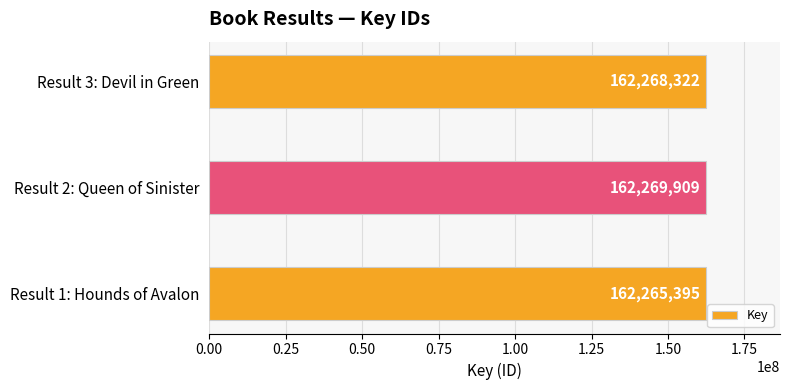

Read the value at Result 2: Queen of Sinister, to the nearest 10.

162269910